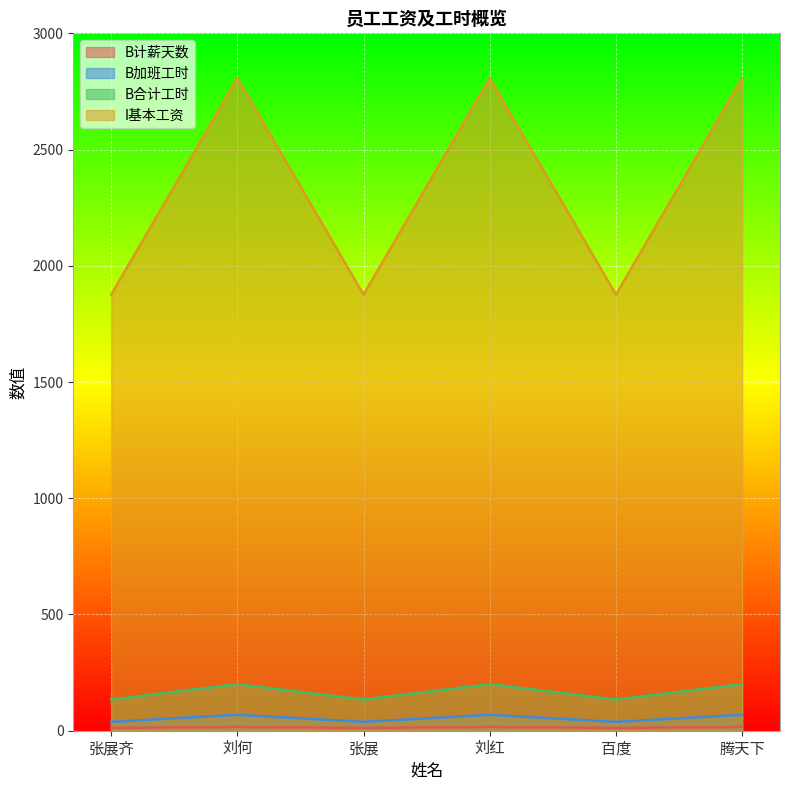

Is the value of B合计工时 at 张展齐 greater than the value of B加班工时 at 张展齐?

Yes